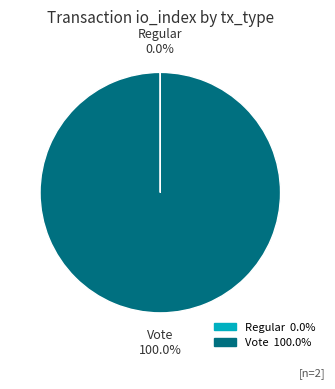

Does Vote represent more than half of the total?

Yes